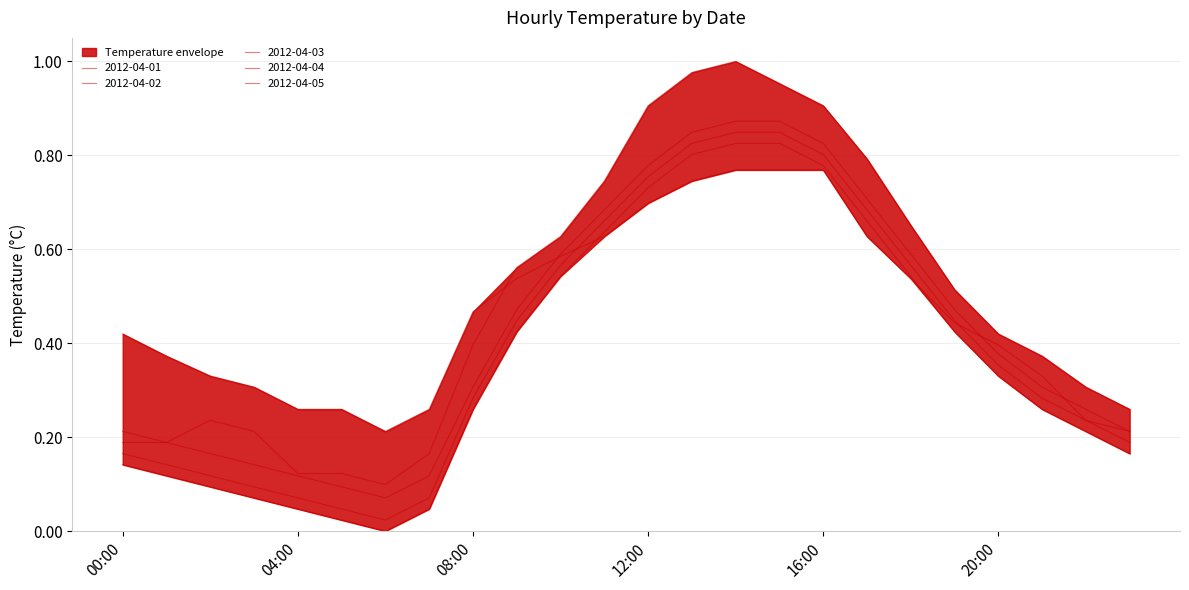

What is the total value across all series at 22:00?

1.2